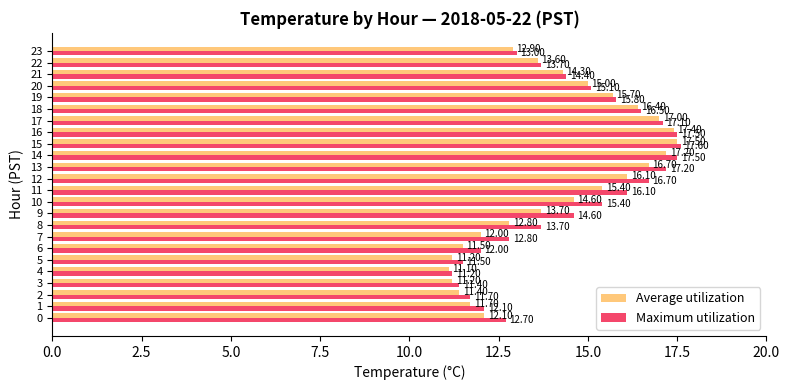

List the series in order of their peak value, lowest first.

Average utilization, Maximum utilization